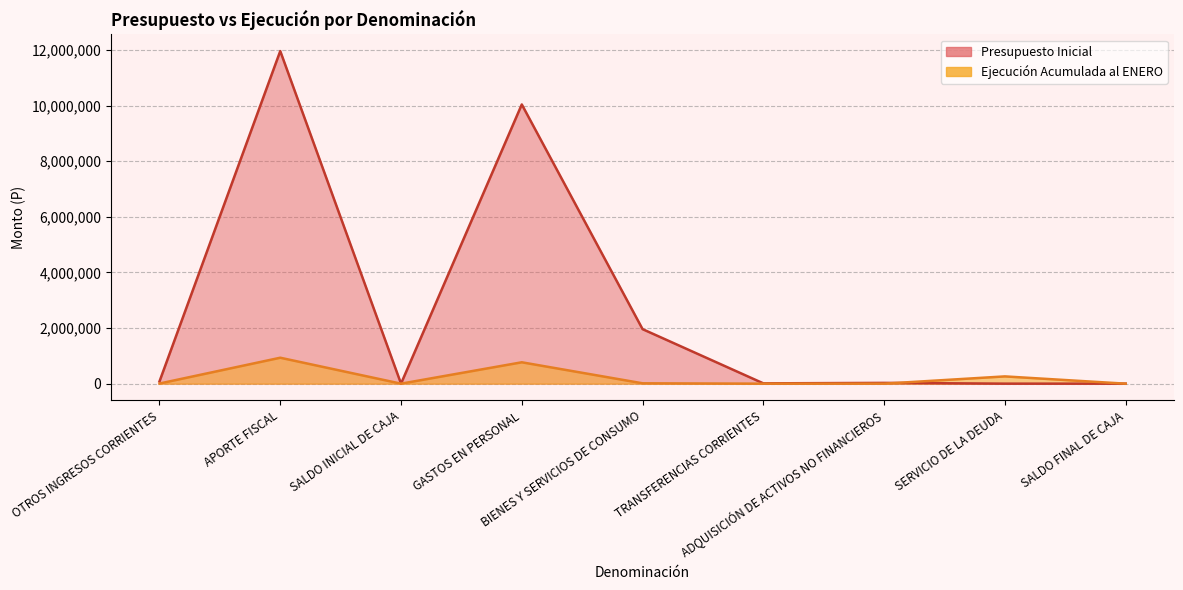

The value of Ejecución Acumulada al ENERO at TRANSFERENCIAS CORRIENTES is 0. True or false?

True